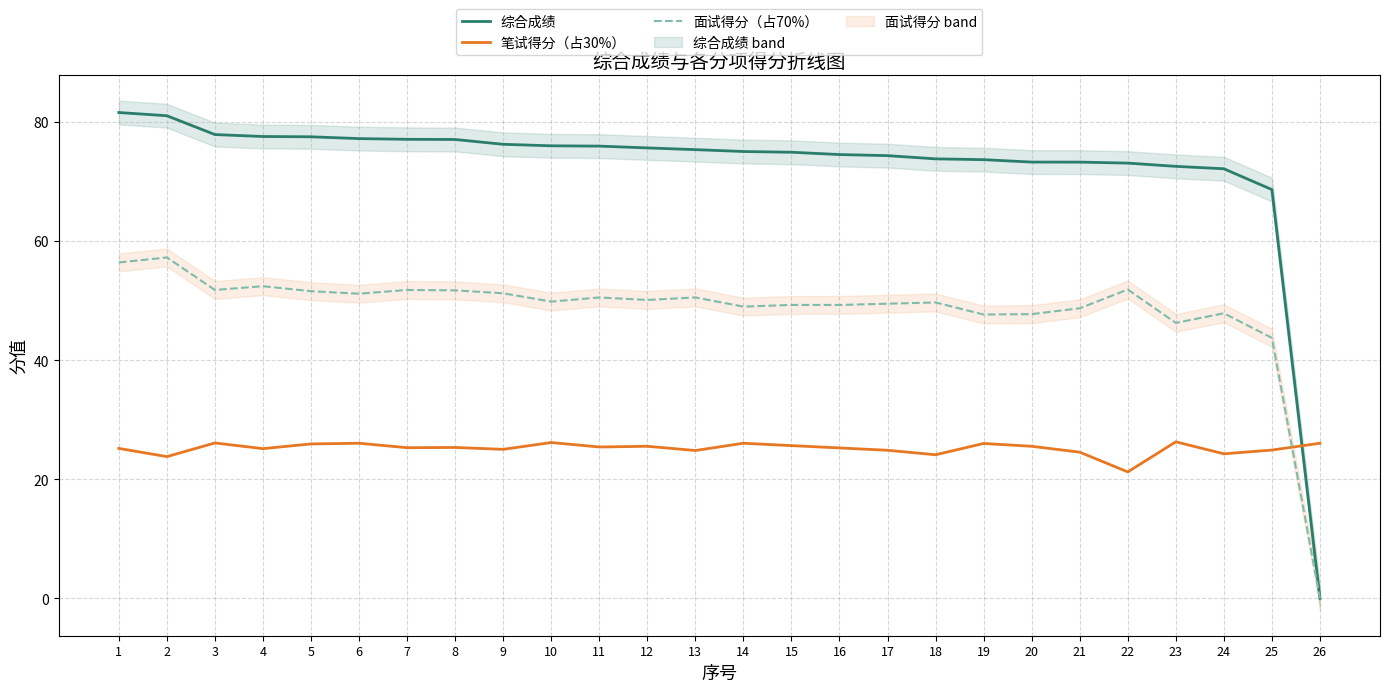

Is it true that 综合成绩 equals 77.5 at 5?

True